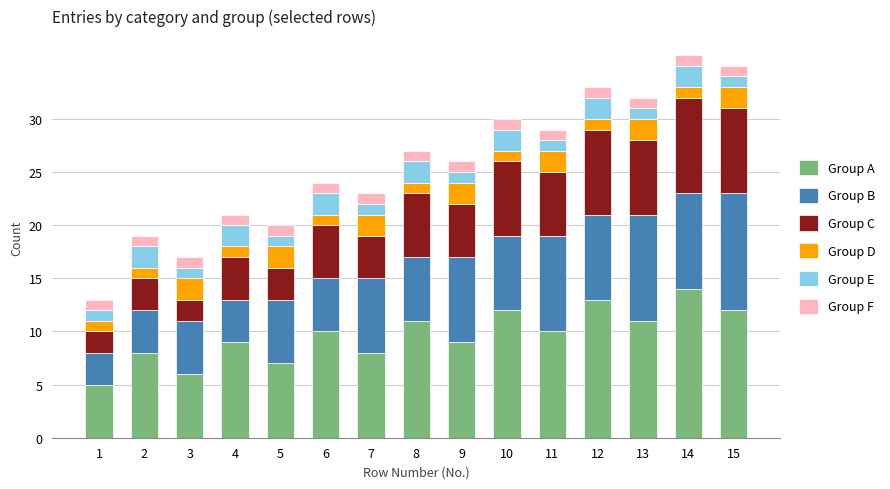

The value of Group A at 10 is 7. True or false?

False